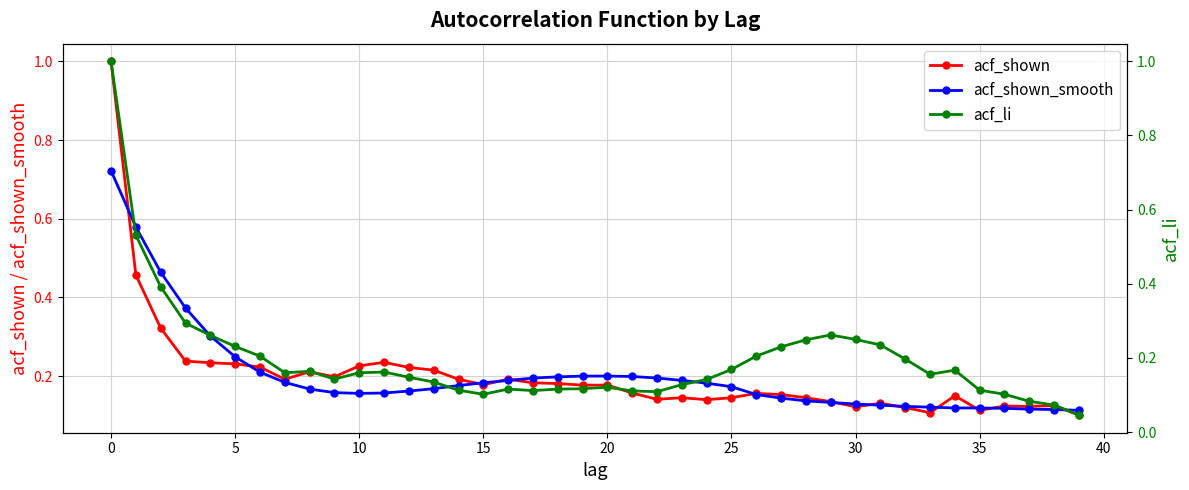

Is this an area chart (filled region under the line)?

No